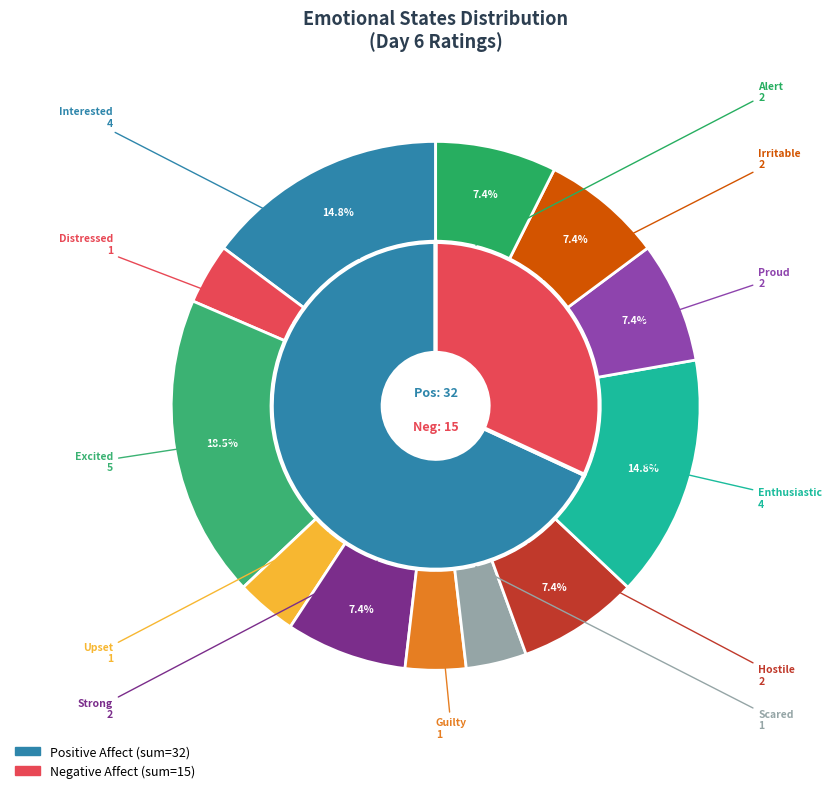

Does any single category account for the majority?

No